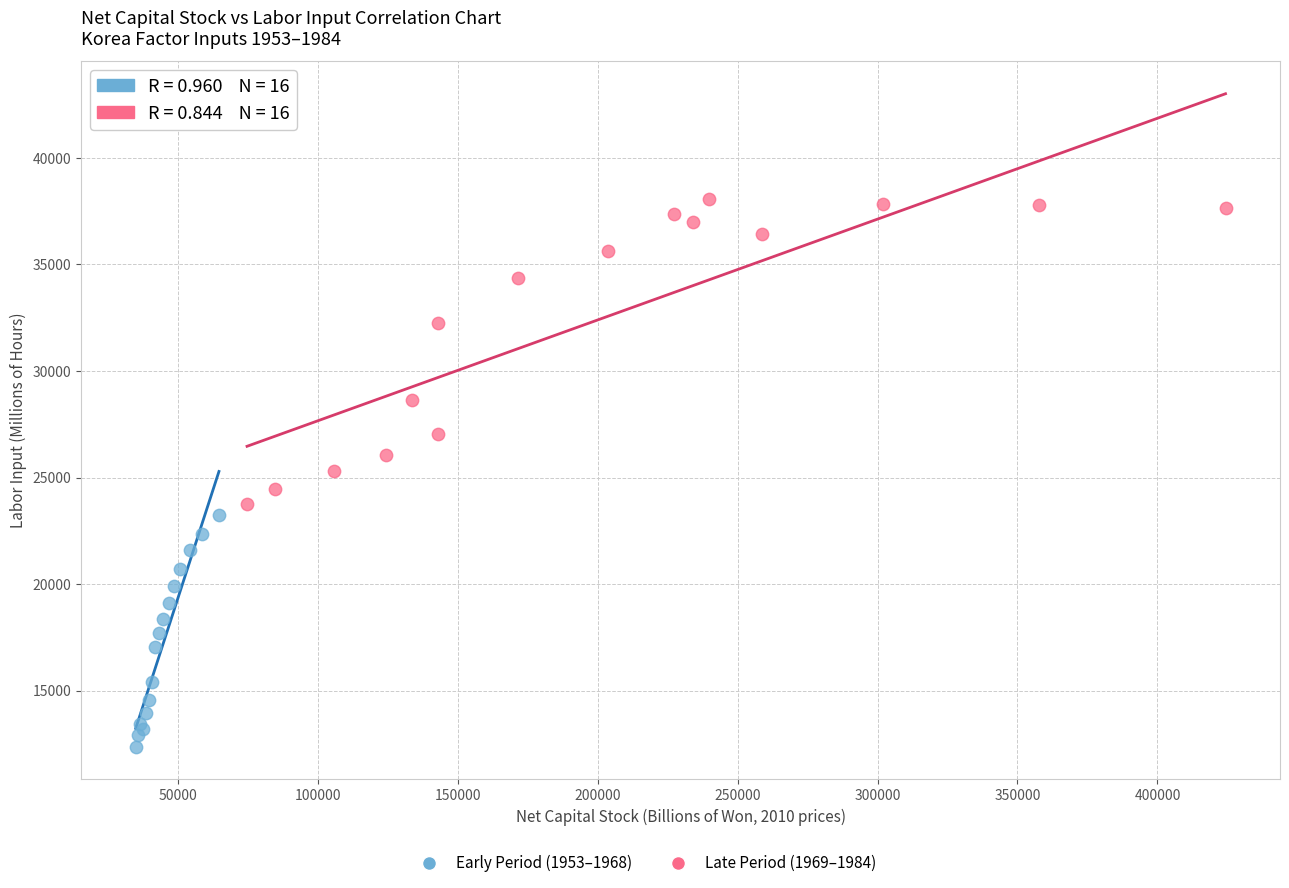

Which series has the widest spread of Y values?

Late Period (1969–1984)